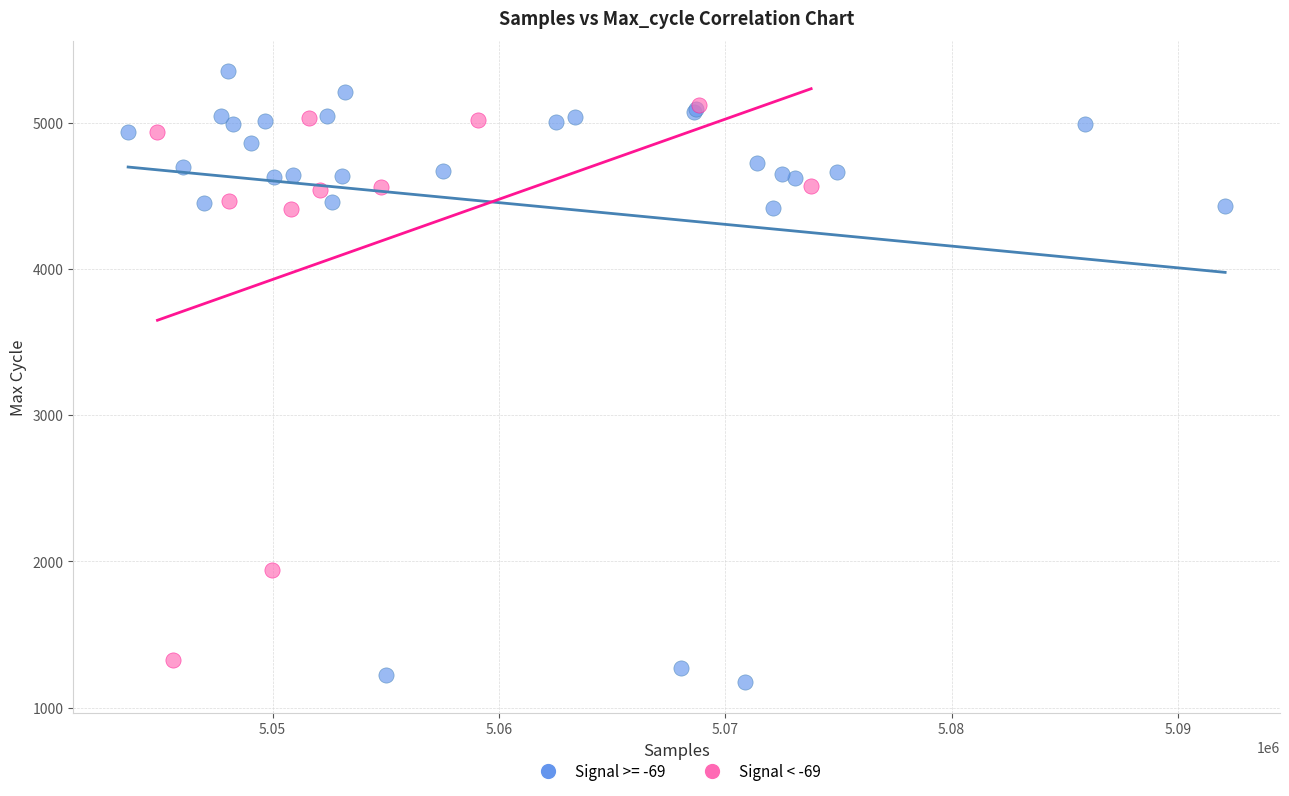

Which series has the widest spread of Y values?

Signal >= -69